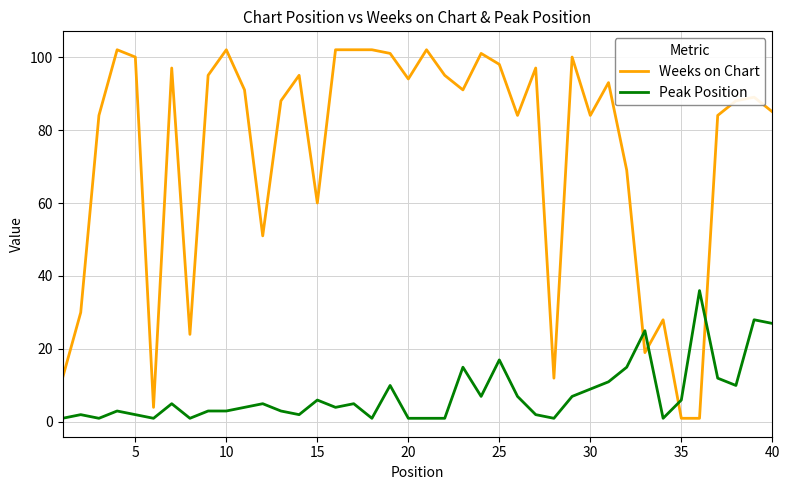

Rank the series by their maximum value, from lowest to highest.

Peak Position, Weeks on Chart